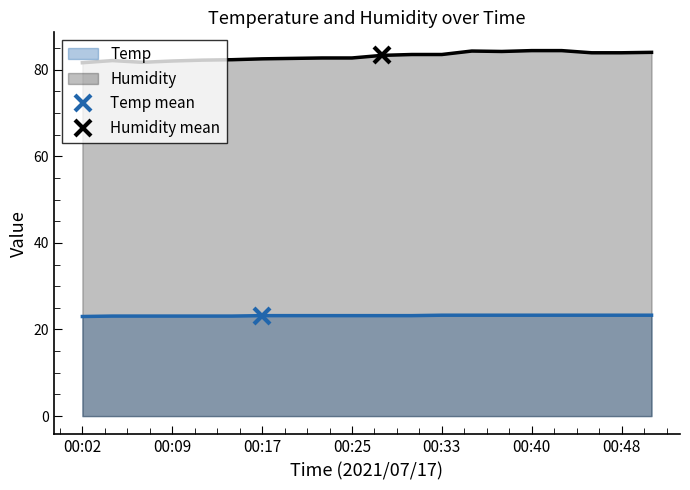

True or false: Humidity and Temp intersect in this chart.

False